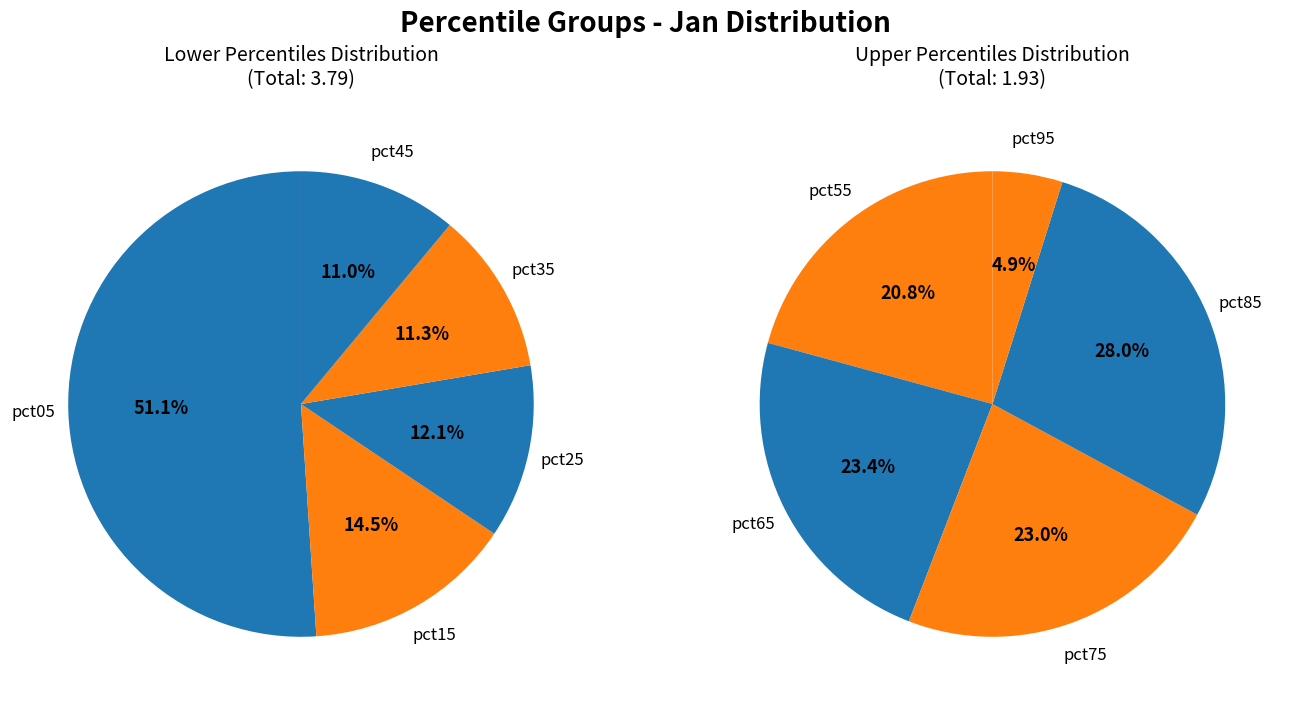

What percentage do 4 and 1 together represent?

17.0%